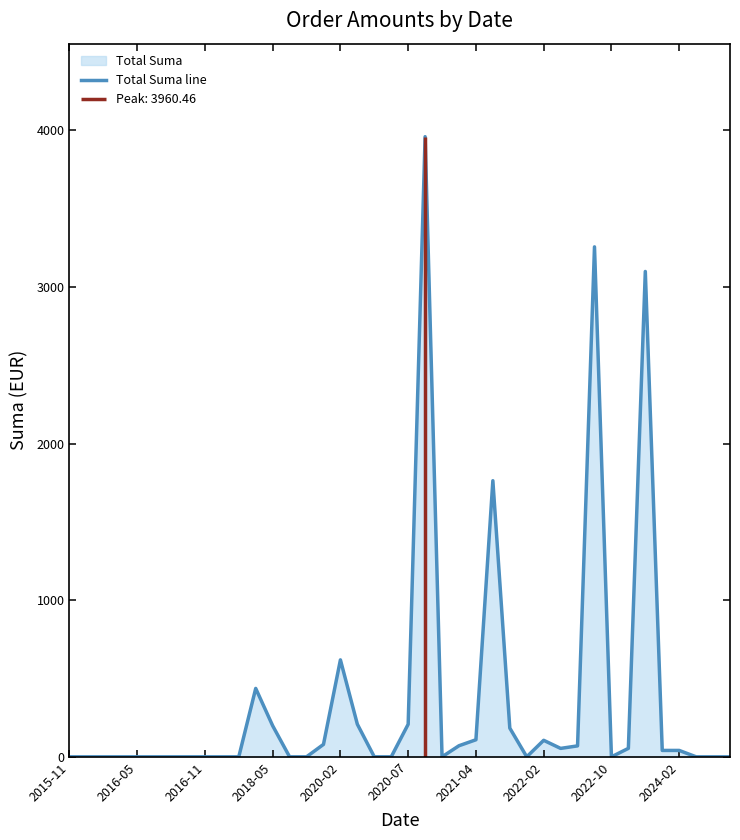

True or false: there are more than 1 points higher than both neighbors.

True